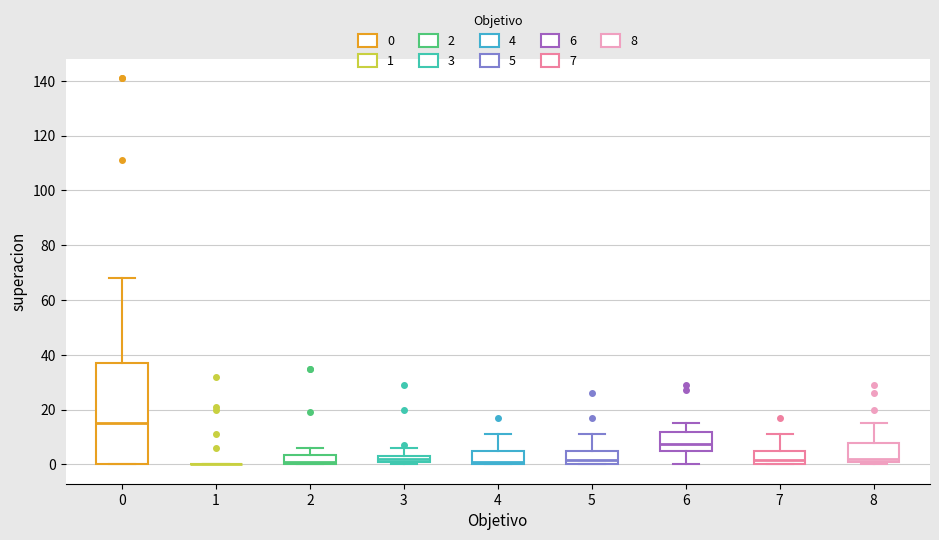

Which box is the tallest, from its lower edge to its upper edge?

0